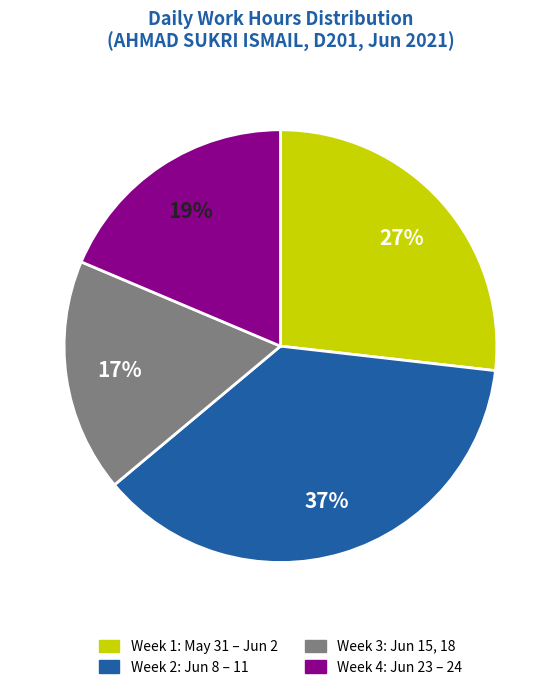

Is there a majority slice in this chart?

No